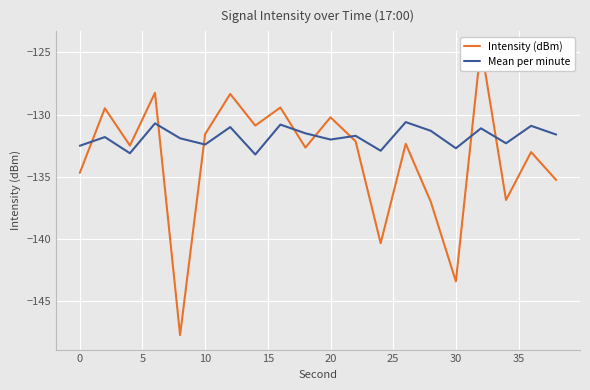

How many interior local valleys does the Mean per minute series have?

7